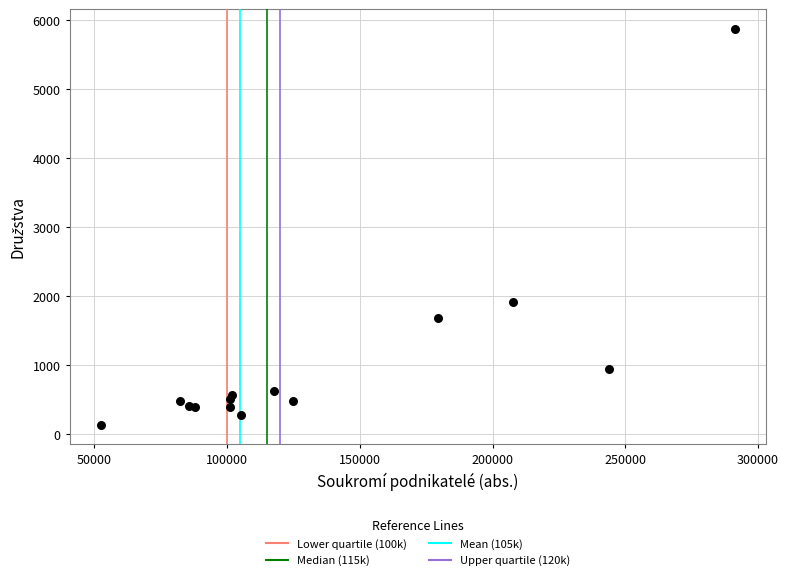

What Y value in the scatter plot is closest to 3001?

1907